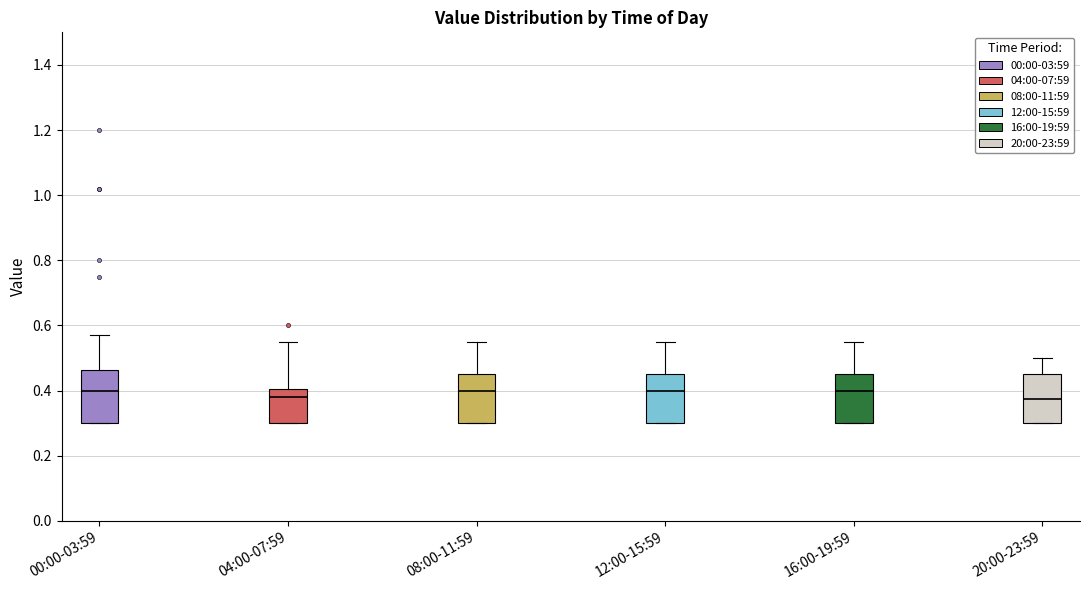

Reading left to right, read every box against the y-axis: the position of its median line, the range the box covers, and the ends of its whiskers. The values are not printed on the chart, so give them approximately, as read against the axis.

00:00-03:59: median 0.40, box 0.30 to 0.46, whiskers 0.30 to 0.58
04:00-07:59: median 0.38, box 0.30 to 0.40, whiskers 0.30 to 0.56
08:00-11:59: median 0.40, box 0.30 to 0.46, whiskers 0.30 to 0.56
12:00-15:59: median 0.40, box 0.30 to 0.46, whiskers 0.30 to 0.56
16:00-19:59: median 0.40, box 0.30 to 0.46, whiskers 0.30 to 0.56
20:00-23:59: median 0.38, box 0.30 to 0.46, whiskers 0.30 to 0.50